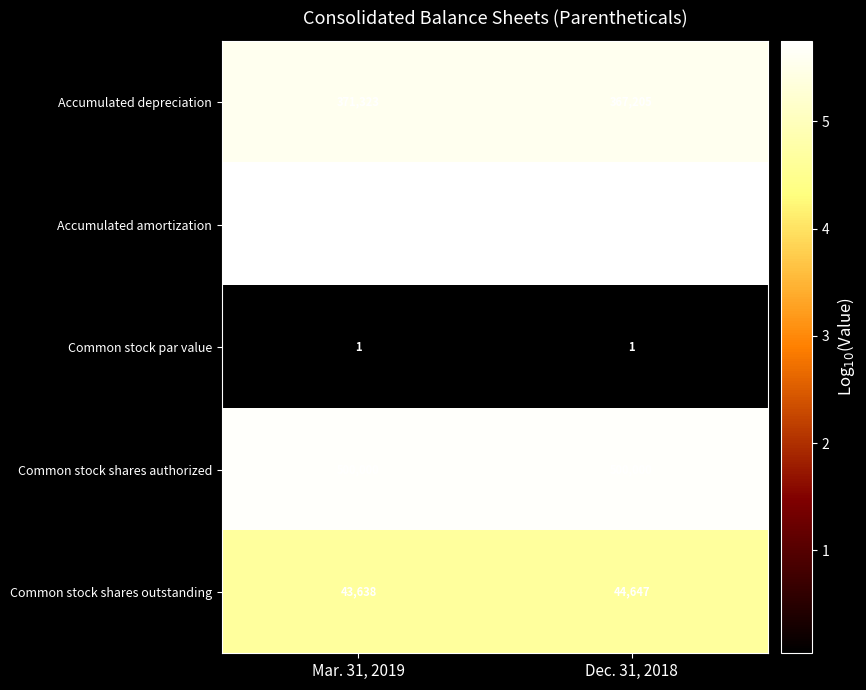

What value does the Accumulated depreciation series have at Mar. 31, 2019?

371323